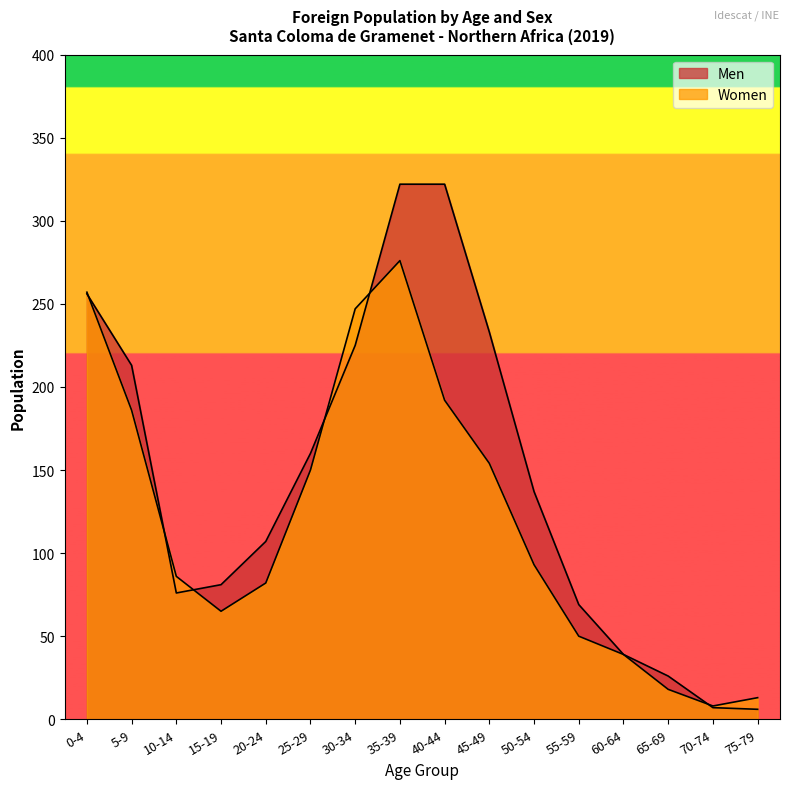

Where does the Men series first go above 137?

0-4